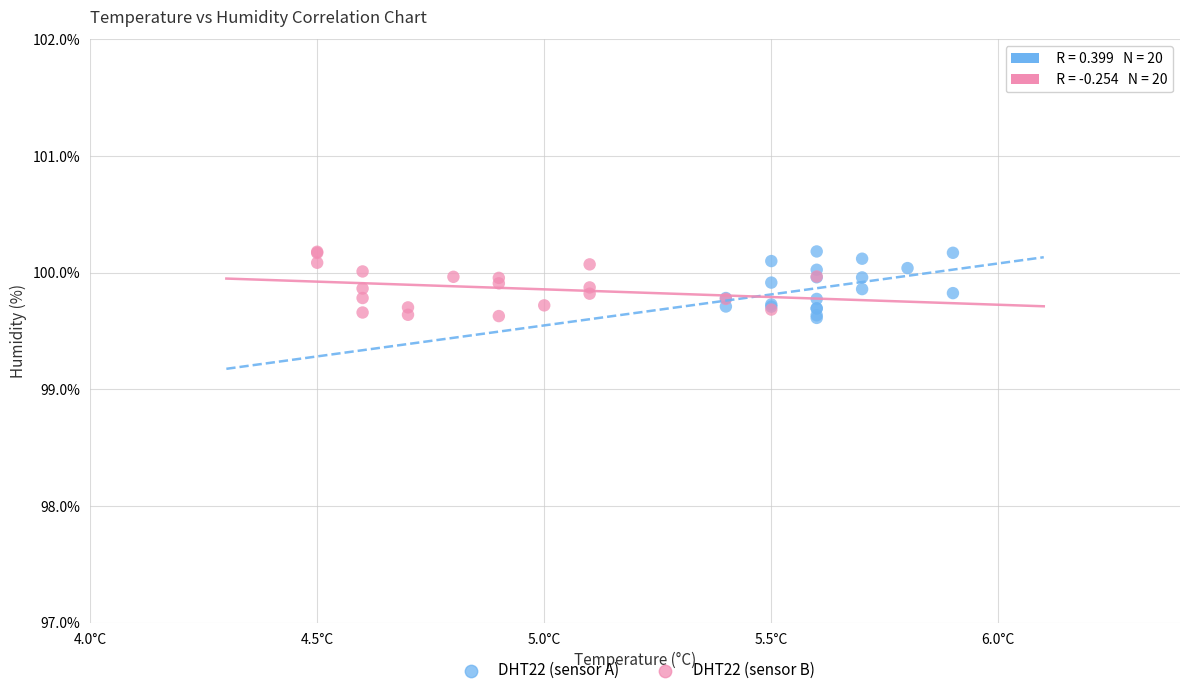

What are all the series names shown in the legend?

DHT22 (sensor A), DHT22 (sensor B)